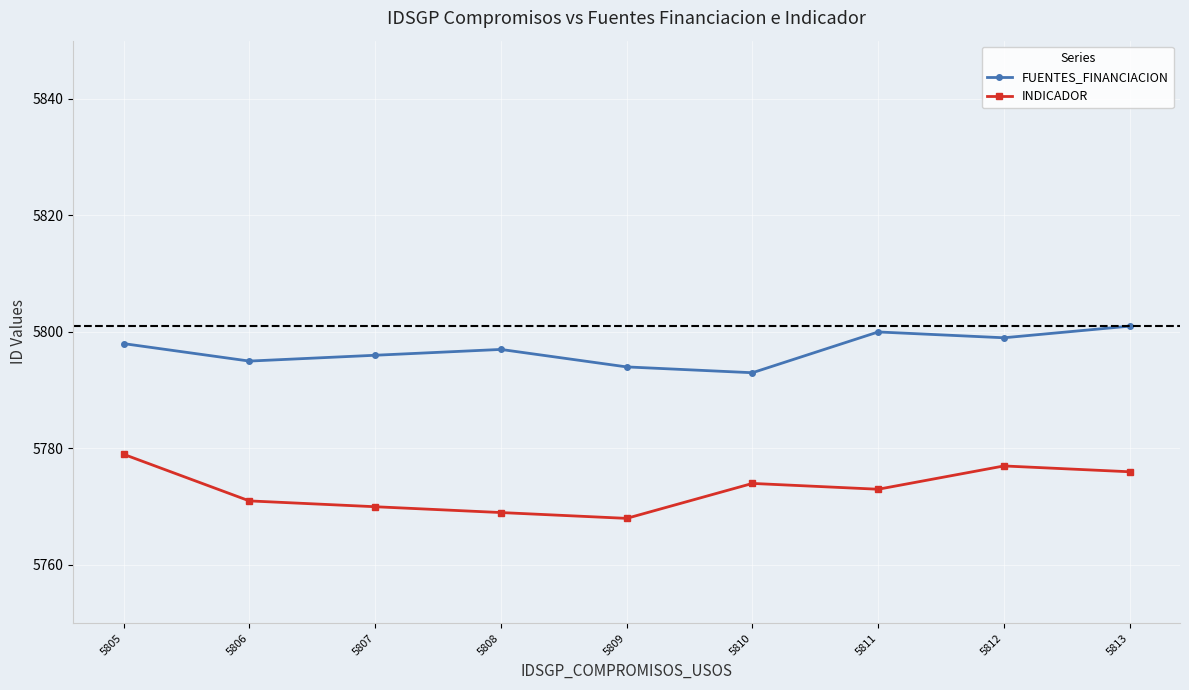

What is the value of the INDICADOR point at the 6th from the left?

5774